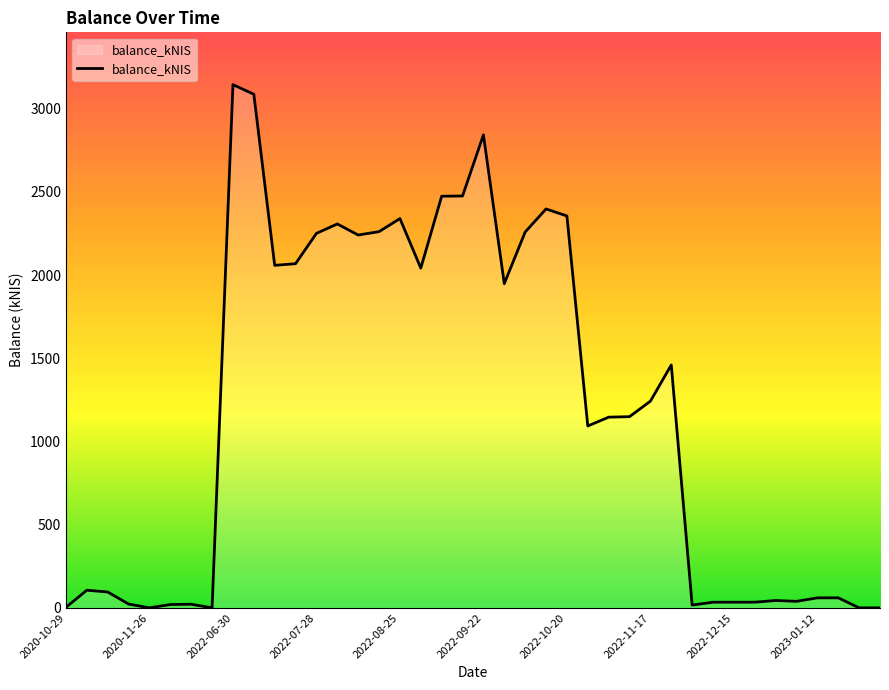

What is the greatest value displayed?

3144.2